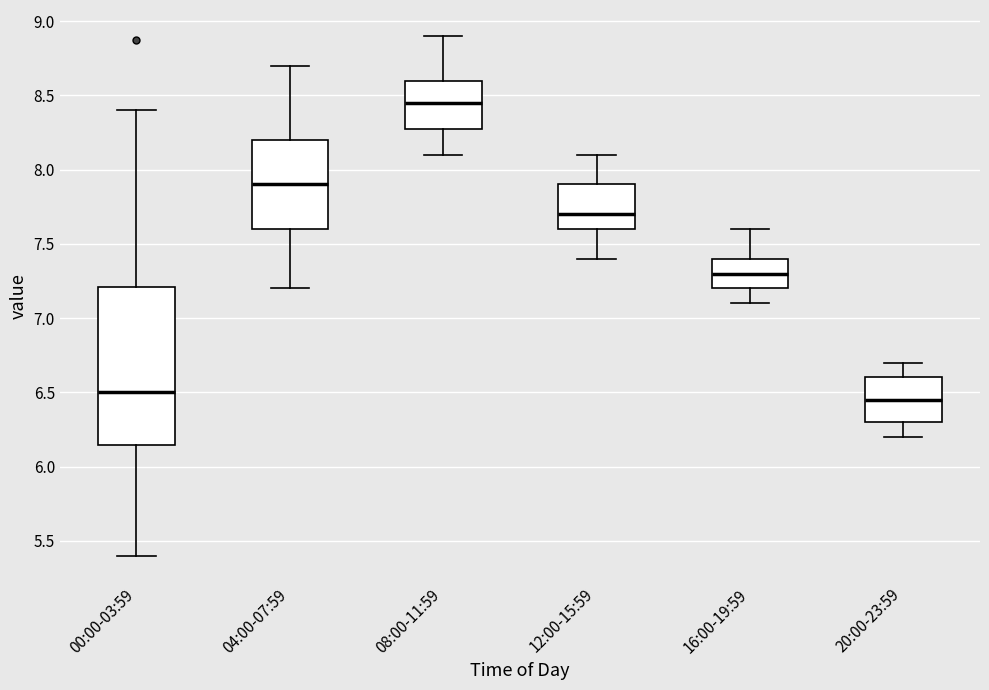

Reading left to right, read every box against the y-axis: the position of its median line, the range the box covers, and the ends of its whiskers. The values are not printed on the chart, so give them approximately, as read against the axis.

00:00-03:59: median 6.50, box 6.15 to 7.20, whiskers 5.40 to 8.40
04:00-07:59: median 7.90, box 7.60 to 8.20, whiskers 7.20 to 8.70
08:00-11:59: median 8.45, box 8.30 to 8.60, whiskers 8.10 to 8.90
12:00-15:59: median 7.70, box 7.60 to 7.90, whiskers 7.40 to 8.10
16:00-19:59: median 7.30, box 7.20 to 7.40, whiskers 7.10 to 7.60
20:00-23:59: median 6.45, box 6.30 to 6.60, whiskers 6.20 to 6.70